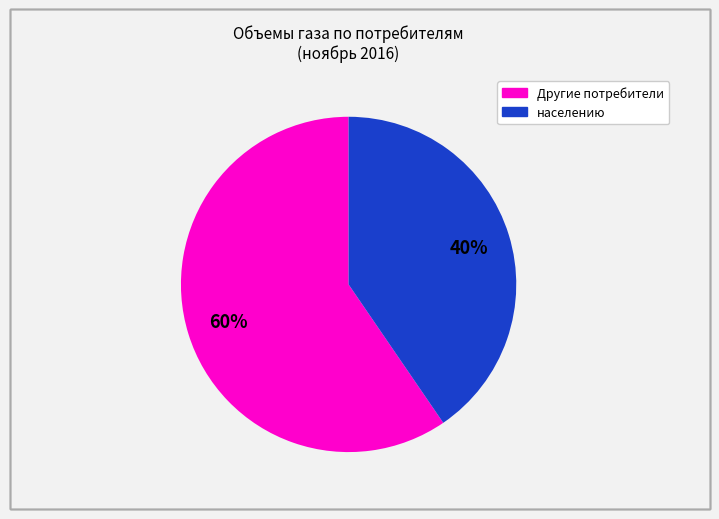

To the nearest percent, what is the average slice percentage?

50%